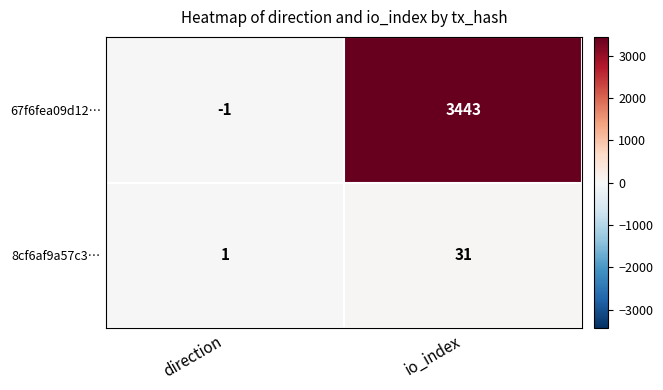

What is the sum of the 8cf6af9a57c3… values at direction and io_index?

32